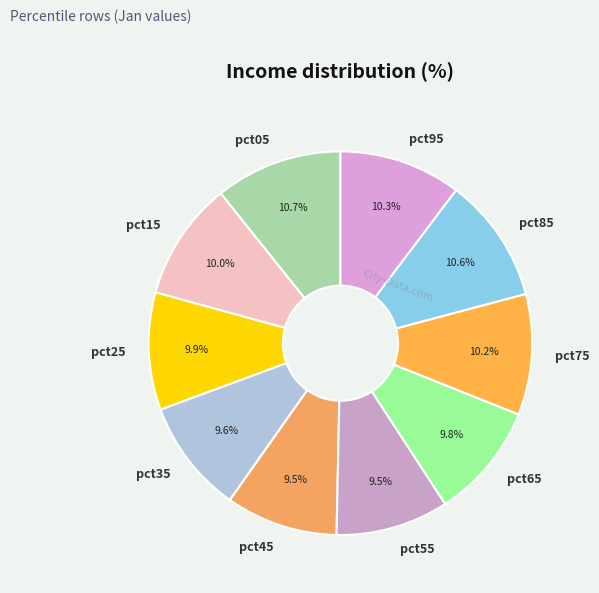

Is there any slice that represents more than half of the pie?

No